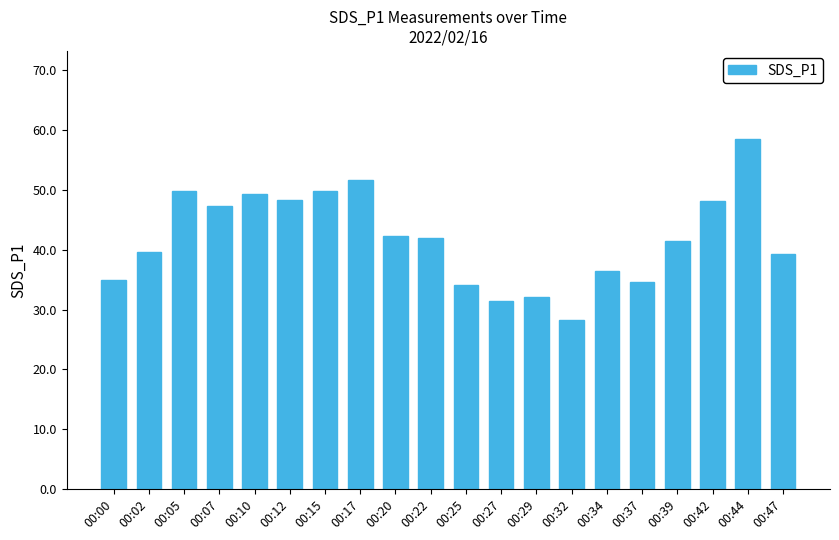

What is the value of the 15th bar from the left?

36.4